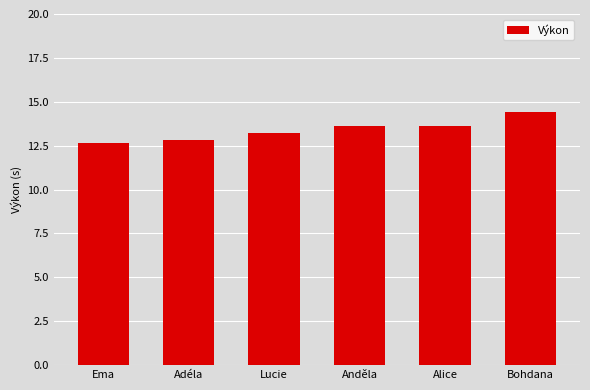

How many categories are shown in the chart?

6